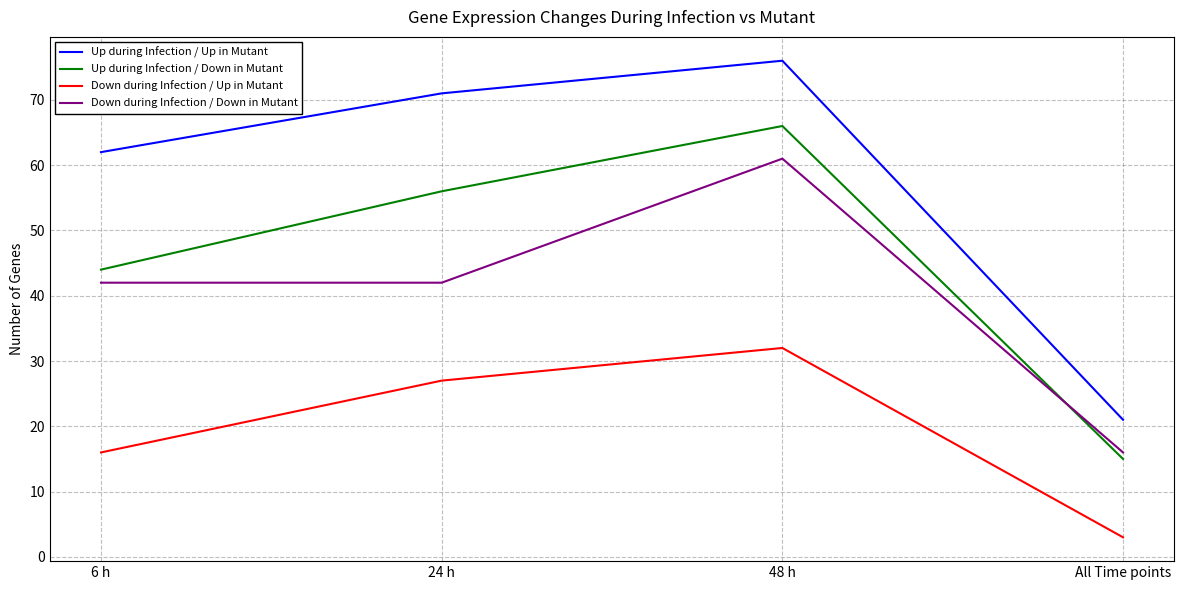

Reading right to left, transcribe all the data shown in this chart.

Up during Infection / Up in Mutant: 21	76	71	62
Up during Infection / Down in Mutant: 15	66	56	44
Down during Infection / Up in Mutant: 3	32	27	16
Down during Infection / Down in Mutant: 16	61	42	42